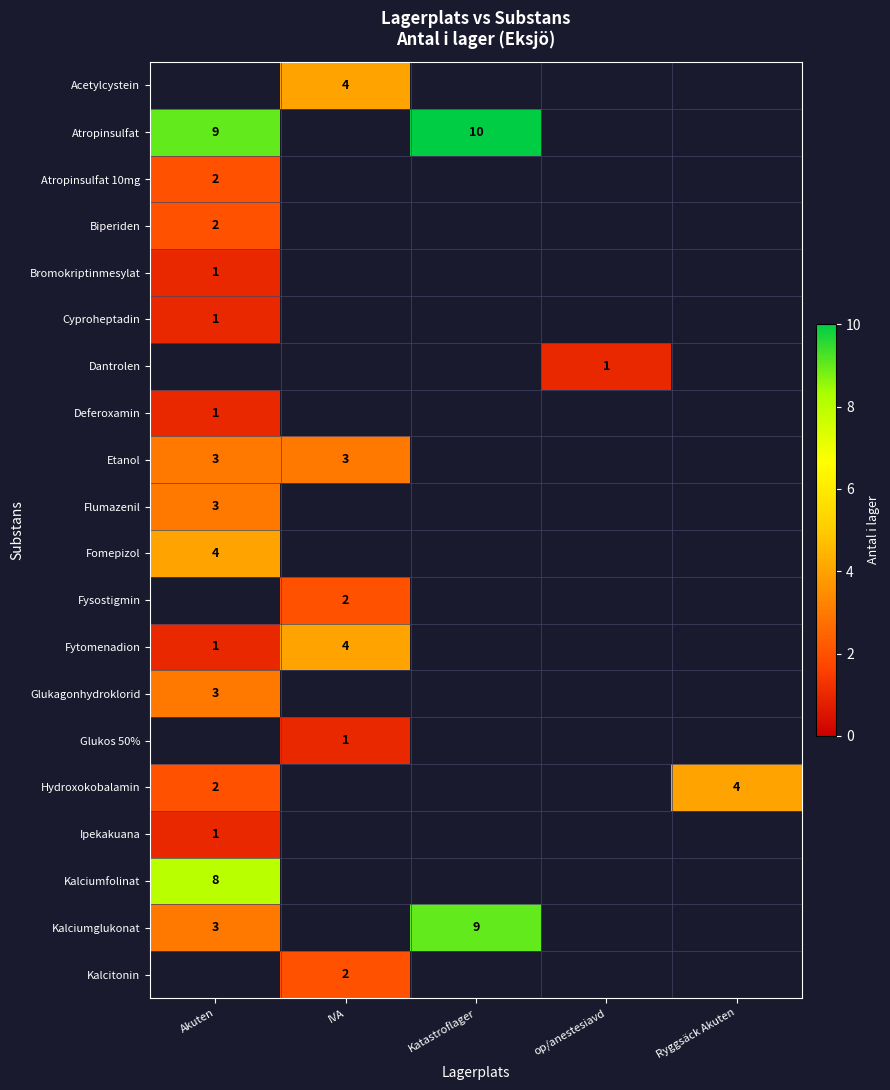

The Acetylcystein series shows 2 at IVA. True or false?

False